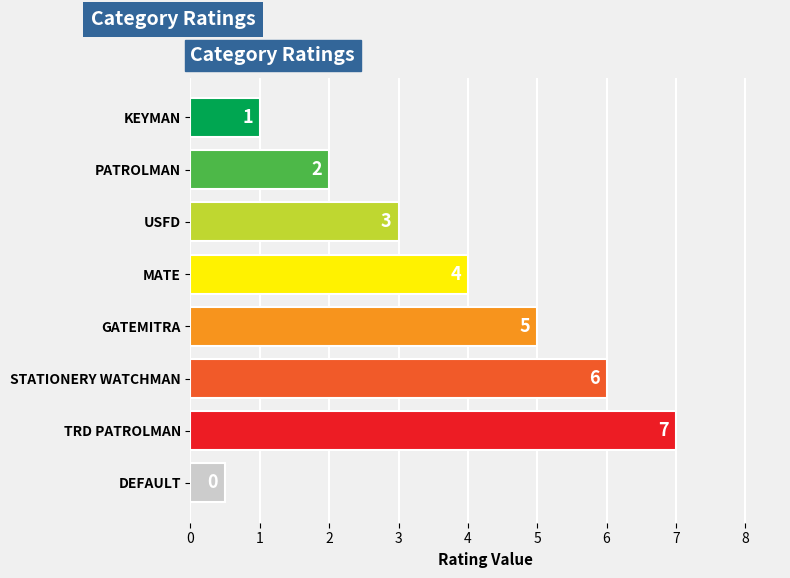

List the labels in order of value, smallest first.

DEFAULT, KEYMAN, PATROLMAN, USFD, MATE, GATEMITRA, STATIONERY WATCHMAN, TRD PATROLMAN